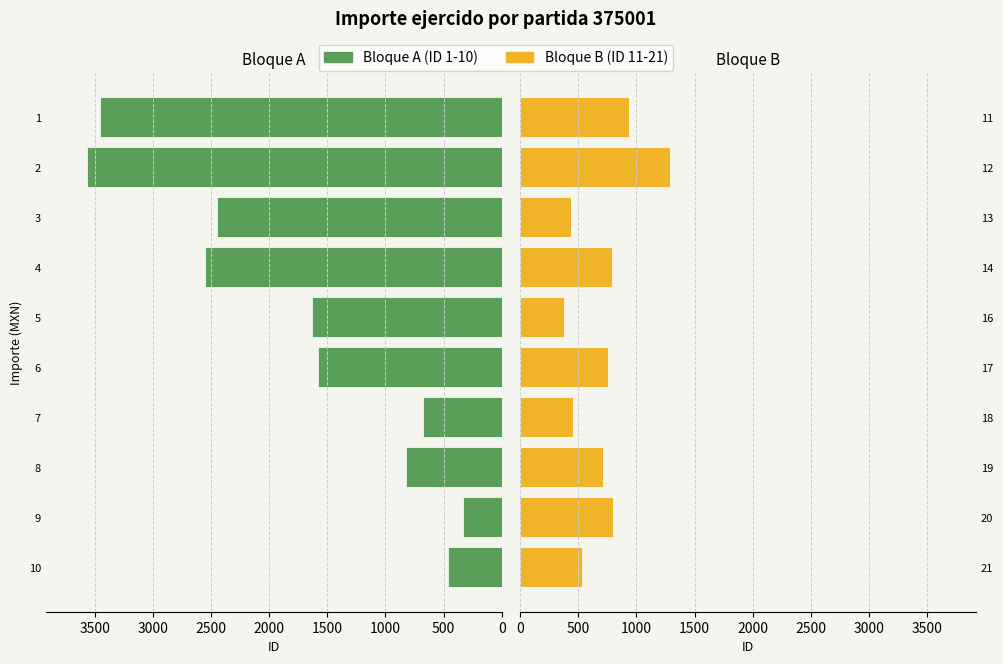

How many data points in Bloque A are less than 1635?

5